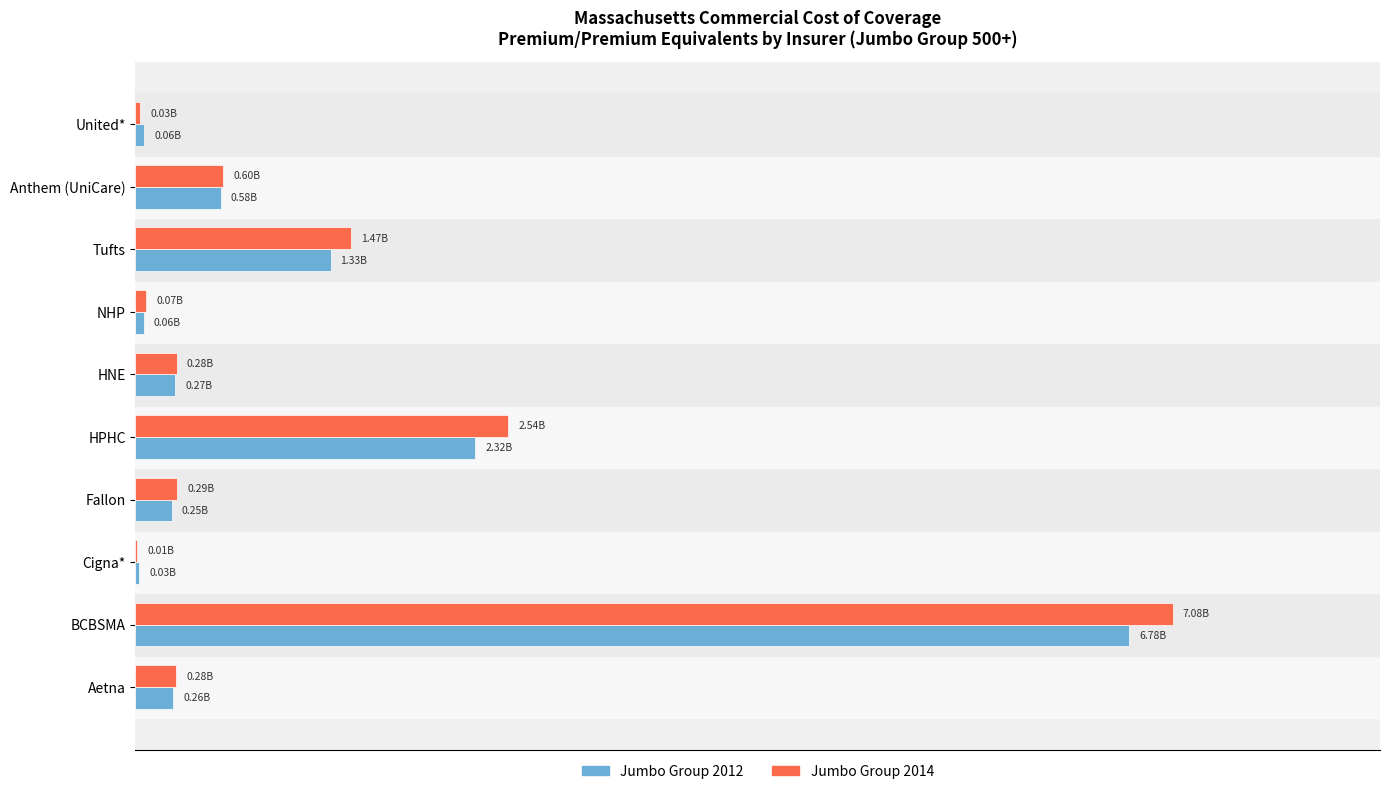

What are all the series names shown in the legend?

Jumbo Group 2012, Jumbo Group 2014